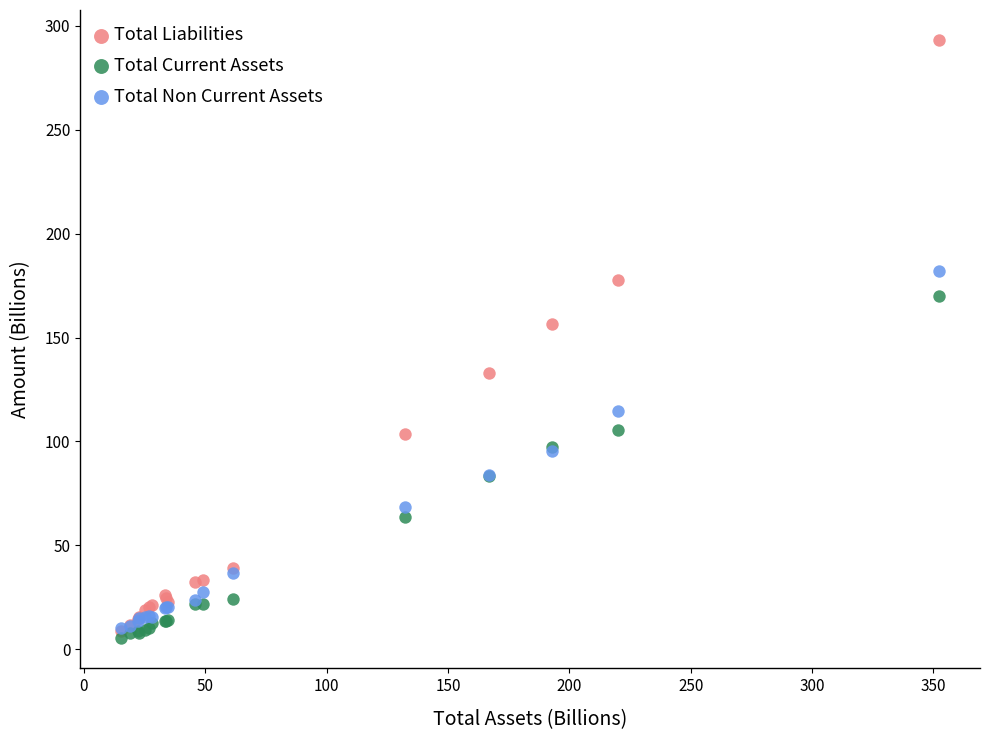

In the Total Liabilities series, what Y value is closest to 150?

156.8